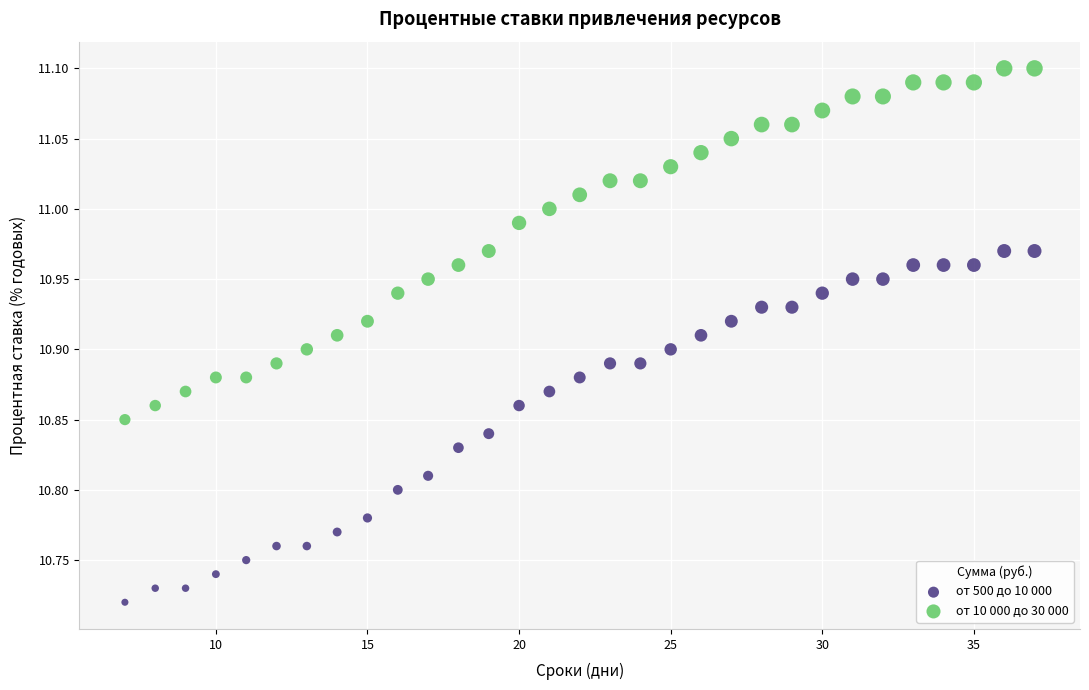

Across all data points, what is the range of X values (max minus min)?

30.0